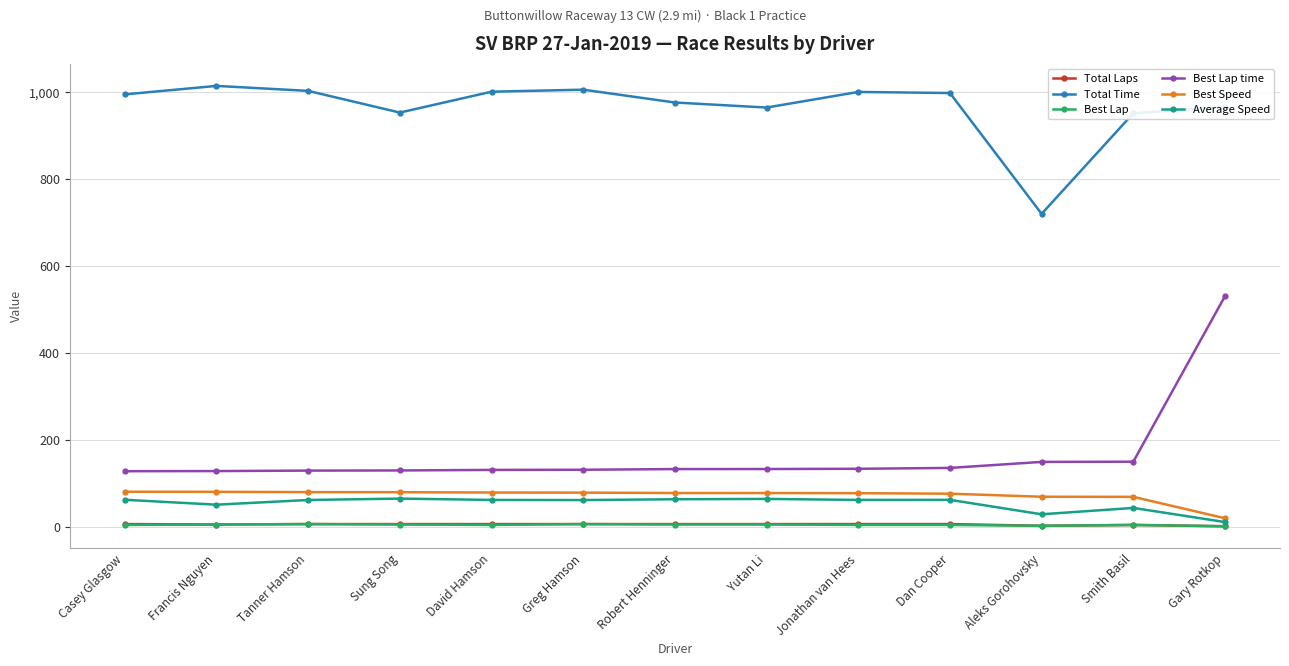

What is the greatest value displayed?

1014.0